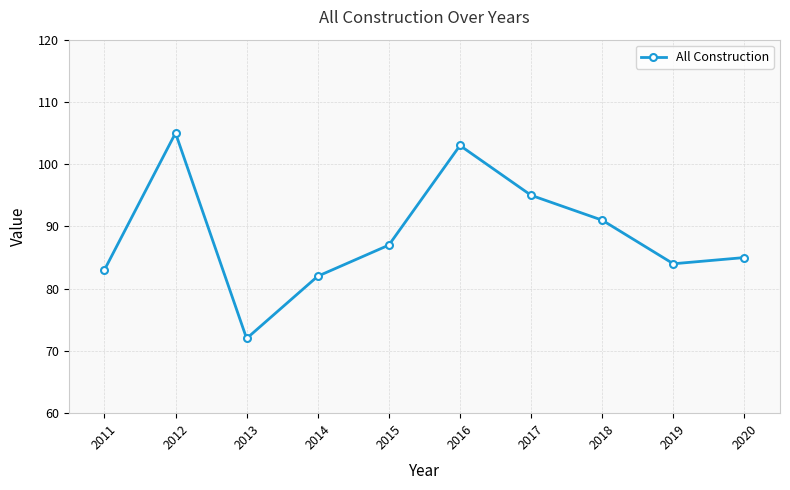

Which category has the highest value across all series?

2012